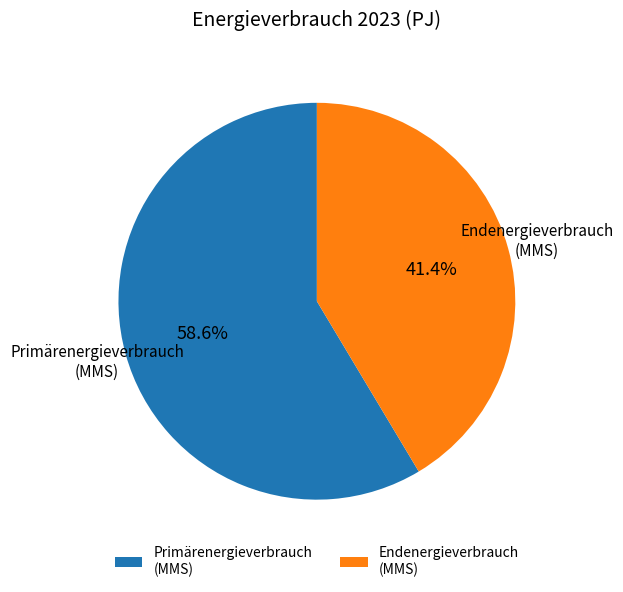

Rank the categories by value from highest to lowest.

Primärenergieverbrauch (MMS), Endenergieverbrauch (MMS)